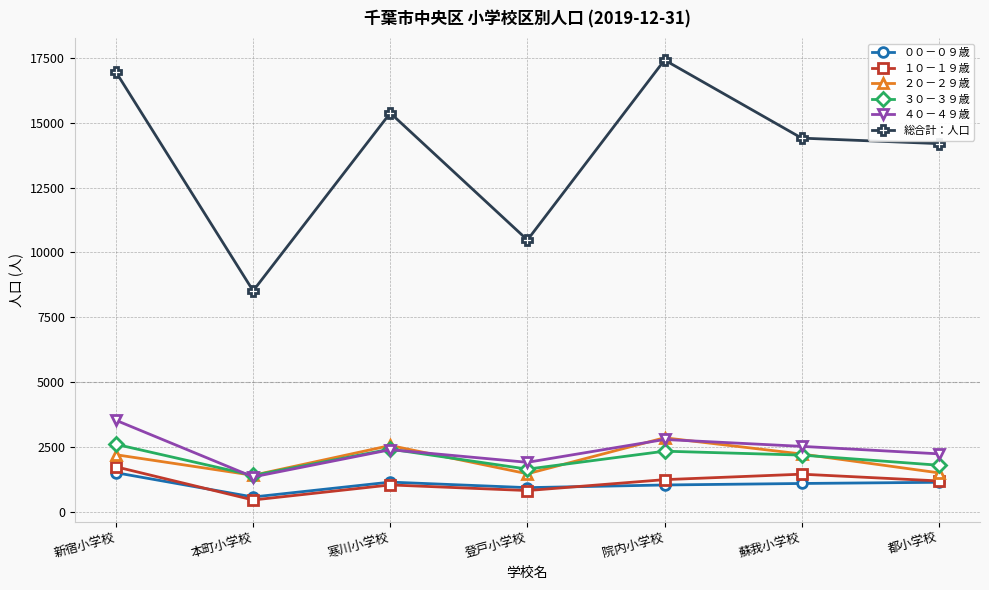

True or false: 総合計：人口 and ４０－４９歳 intersect in this chart.

False